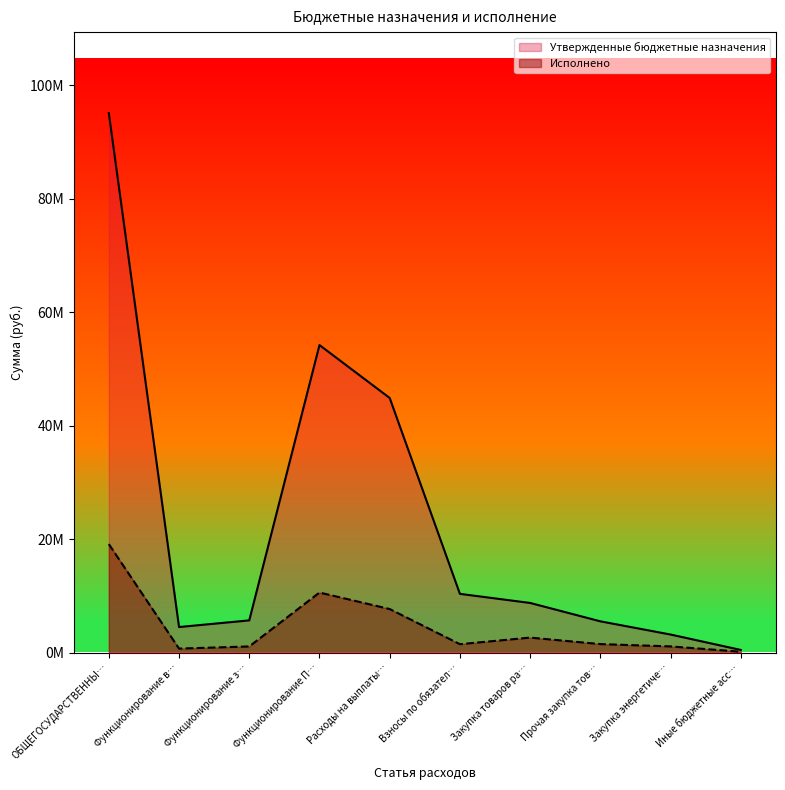

What are all the series names shown in the legend?

Утвержденные бюджетные назначения, Исполнено